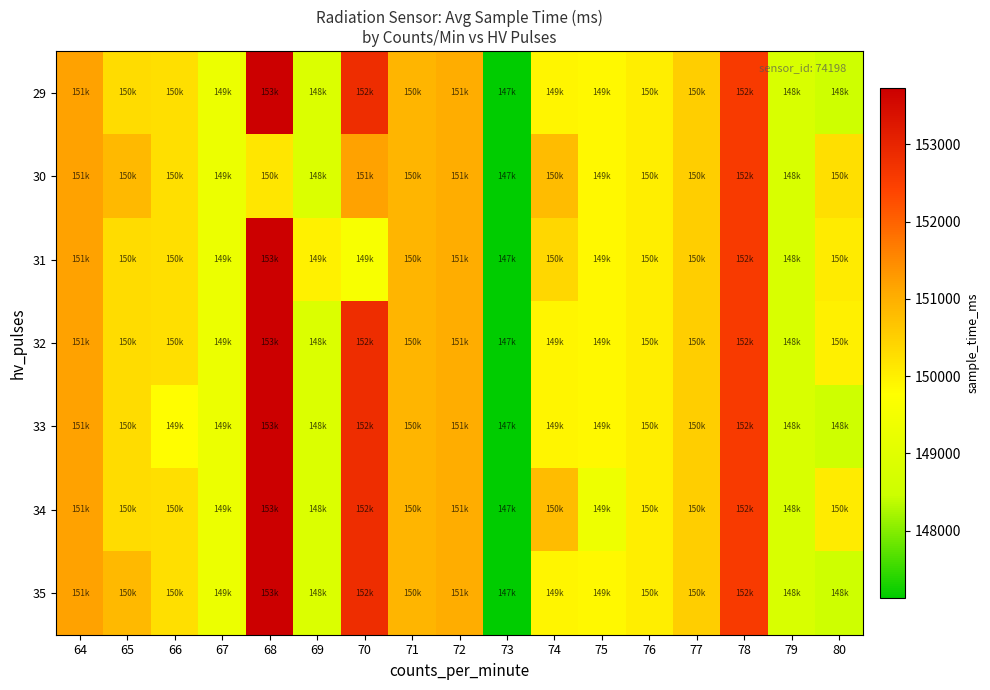

Reading right to left, extract all data points from this chart.

29: 80=148516	79=148778	78=152587	77=150527	76=150036	75=149886	74=149918	73=147131	72=151025	71=150915	70=152847	69=148851	68=153728	67=149284	66=150264	65=150307	64=151195
30: 80=150255	79=148778	78=152587	77=150527	76=150036	75=149886	74=150792	73=147131	72=151025	71=150915	70=151197	69=148851	68=150168	67=149284	66=150264	65=150866	64=151195
31: 80=150089	79=148778	78=152587	77=150527	76=150036	75=149886	74=150392	73=147131	72=151025	71=150915	70=149596	69=149991	68=153728	67=149284	66=150264	65=150307	64=151195
32: 80=150007	79=148778	78=152587	77=150527	76=150036	75=149886	74=149918	73=147131	72=151025	71=150915	70=152847	69=148851	68=153728	67=149284	66=150264	65=150307	64=151195
33: 80=148516	79=148778	78=152587	77=150527	76=150036	75=149886	74=149918	73=147131	72=151025	71=150915	70=152847	69=148851	68=153728	67=149284	66=149798	65=150307	64=151195
34: 80=150089	79=148778	78=152587	77=150527	76=150036	75=149336	74=150792	73=147131	72=151025	71=150915	70=152847	69=148851	68=153728	67=149284	66=150264	65=150307	64=151195
35: 80=148516	79=148778	78=152587	77=150527	76=150036	75=149886	74=149918	73=147131	72=151025	71=150915	70=152847	69=148851	68=153728	67=149284	66=150264	65=150866	64=151195